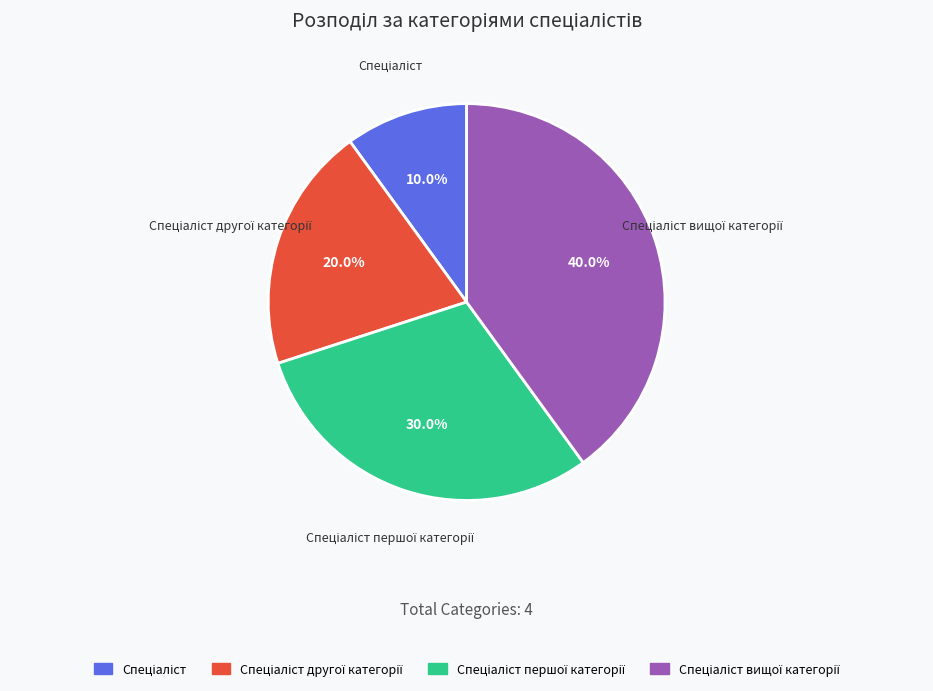

How many slices are in this pie chart?

4